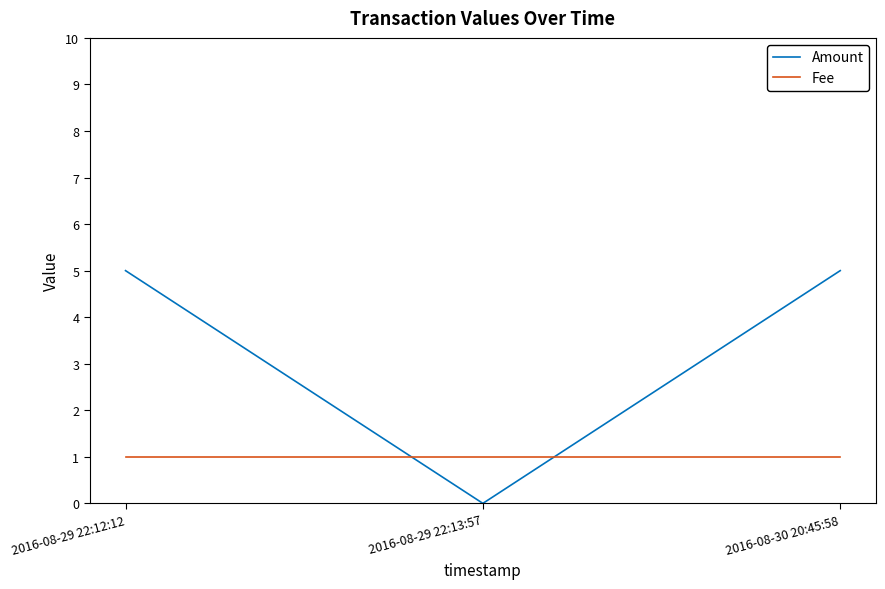

The Fee series shows 1 at 2016-08-30 20:45:58. True or false?

True